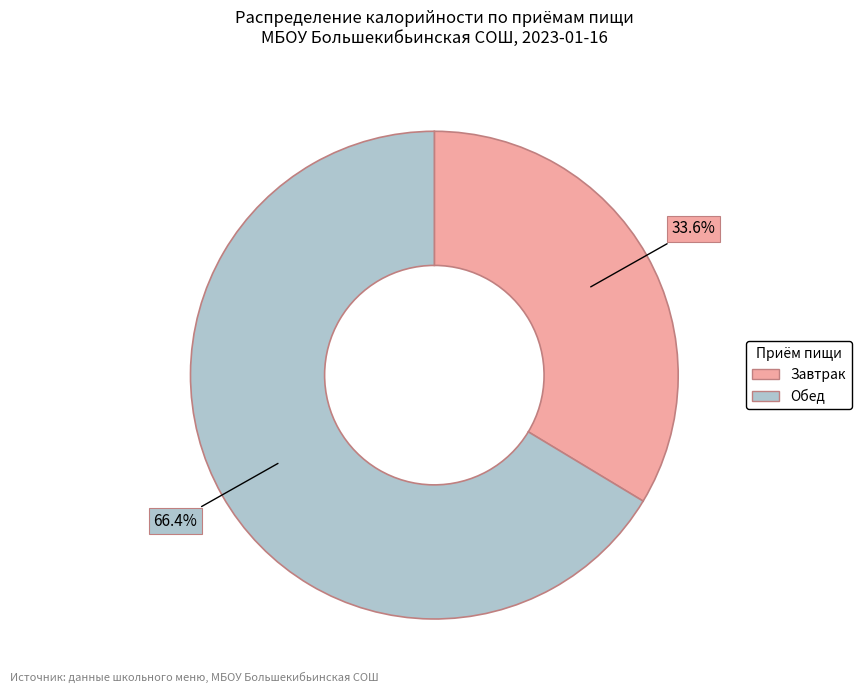

How many slices are in this pie chart?

2